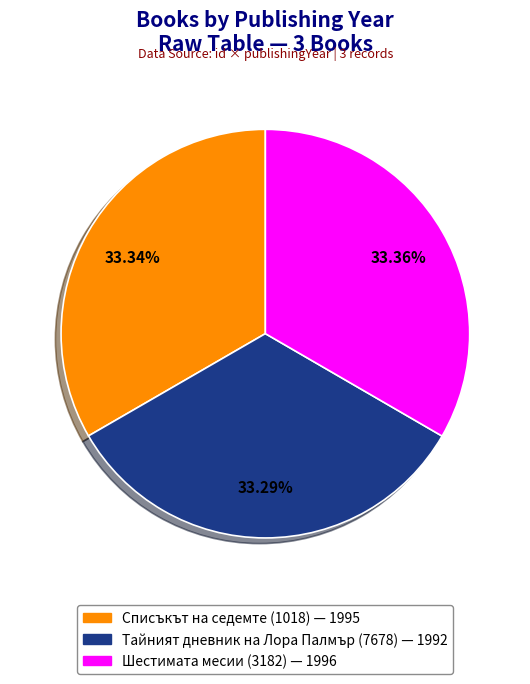

What is the ratio of the value at Списъкът на седемте (1018) to the value at Тайният дневник на Лора Палмър (7678)?

1.0